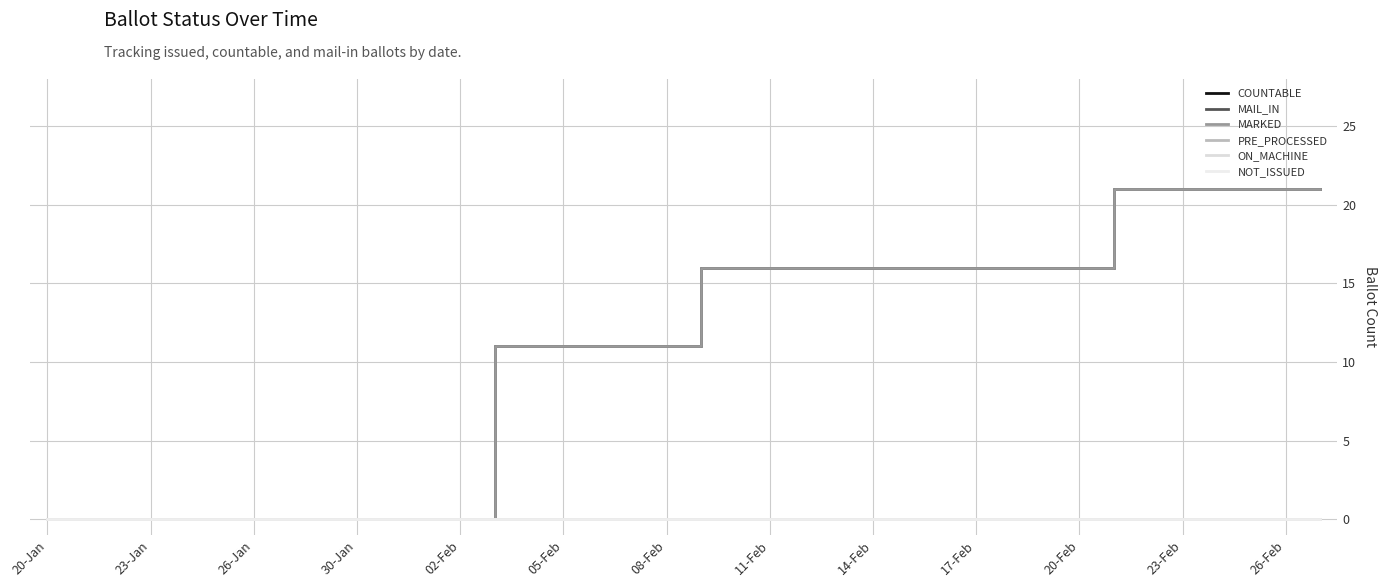

Does the chart have visible grid lines?

Yes